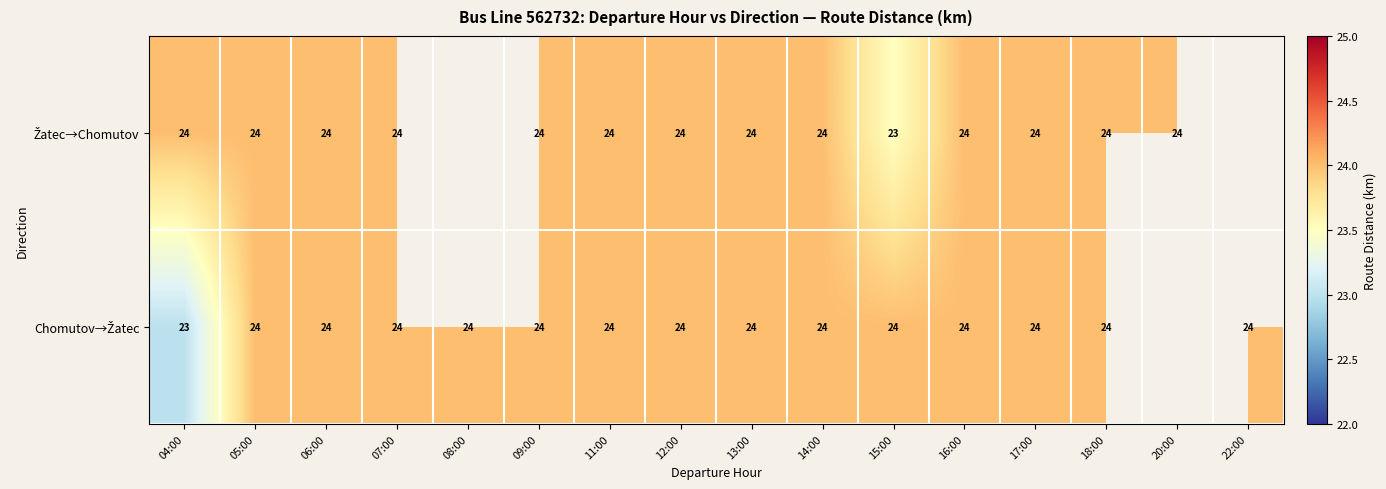

What is the total value across all series at 13:00?

48